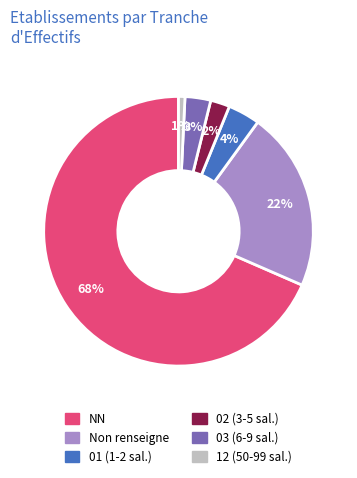

To the nearest percent, what is the average slice percentage?

17%